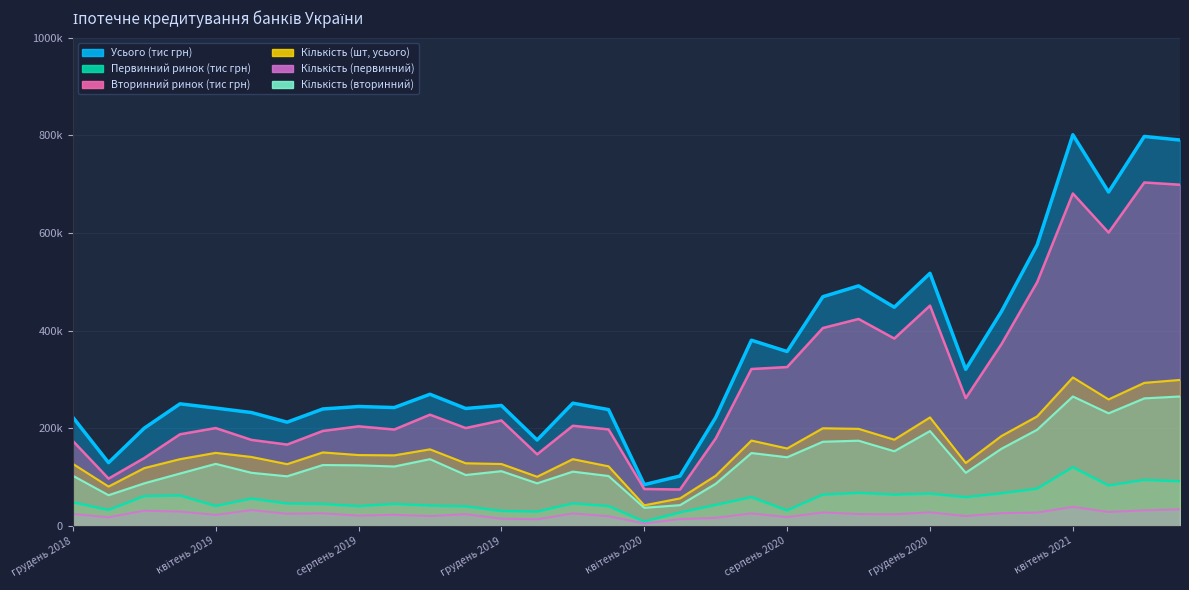

What is the difference between the Кількість (вторинний) values at січень 2019 and березень 2020?

39300.0